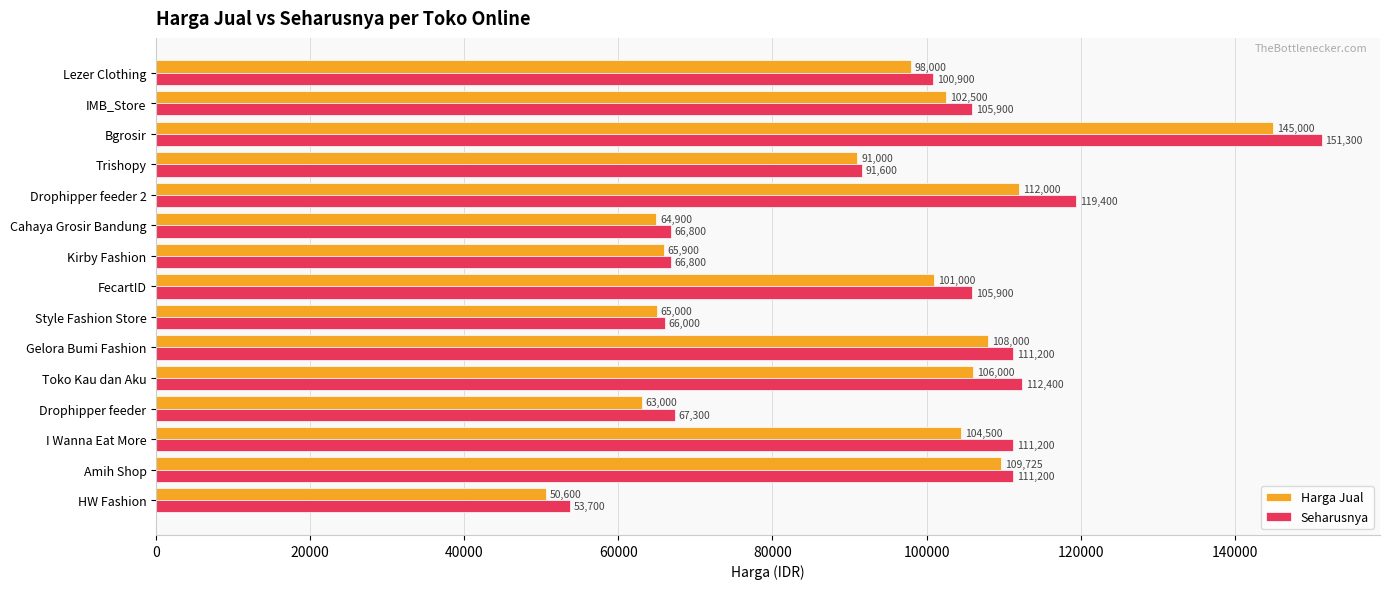

Is it true that Seharusnya equals 17391 at Style Fashion Store?

False